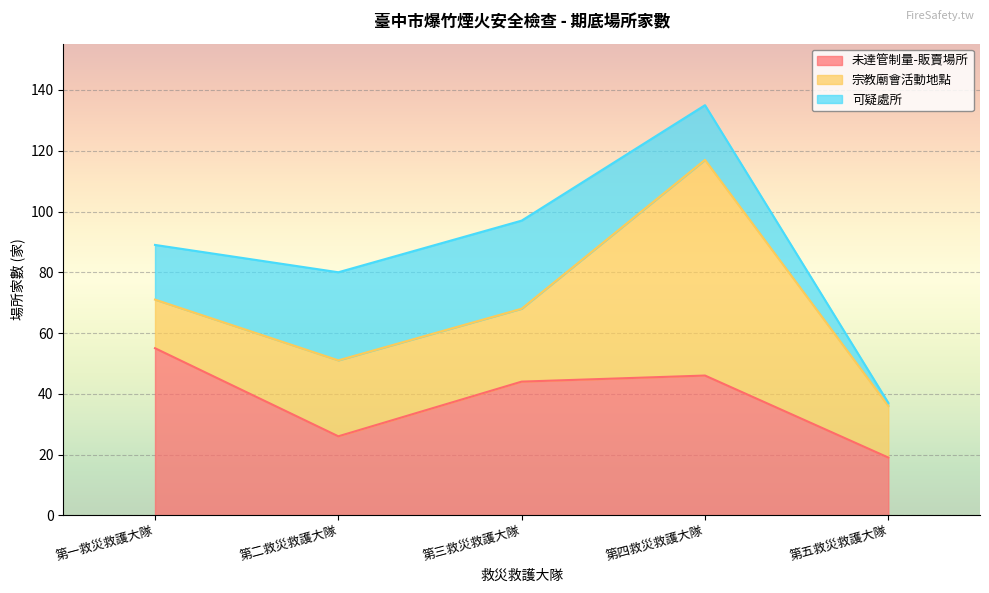

Reading right to left, what are all the values shown in this chart?

未達管制量-販賣場所: 第五救災救護大隊=19	第四救災救護大隊=46	第三救災救護大隊=44	第二救災救護大隊=26	第一救災救護大隊=55
宗教廟會活動地點: 第五救災救護大隊=17	第四救災救護大隊=71	第三救災救護大隊=24	第二救災救護大隊=25	第一救災救護大隊=16
可疑處所: 第五救災救護大隊=1	第四救災救護大隊=18	第三救災救護大隊=29	第二救災救護大隊=29	第一救災救護大隊=18